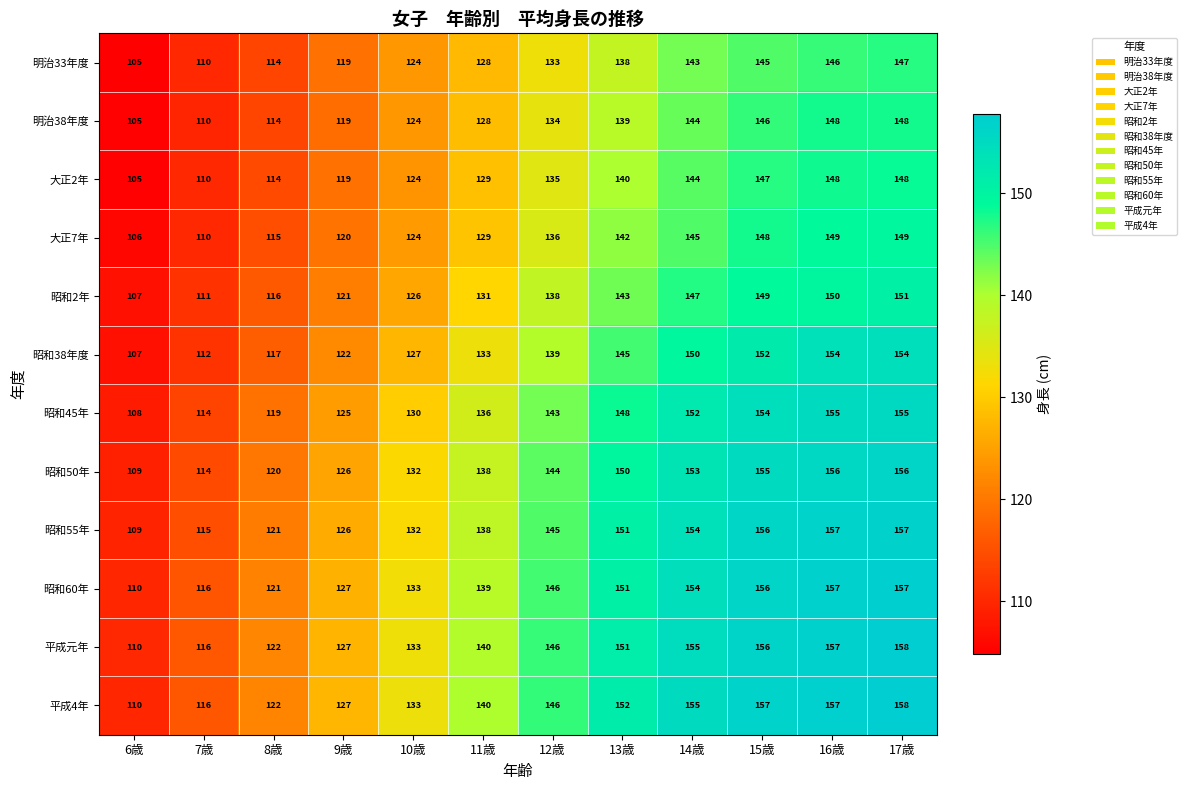

Which category has the lowest value across all series?

6歳